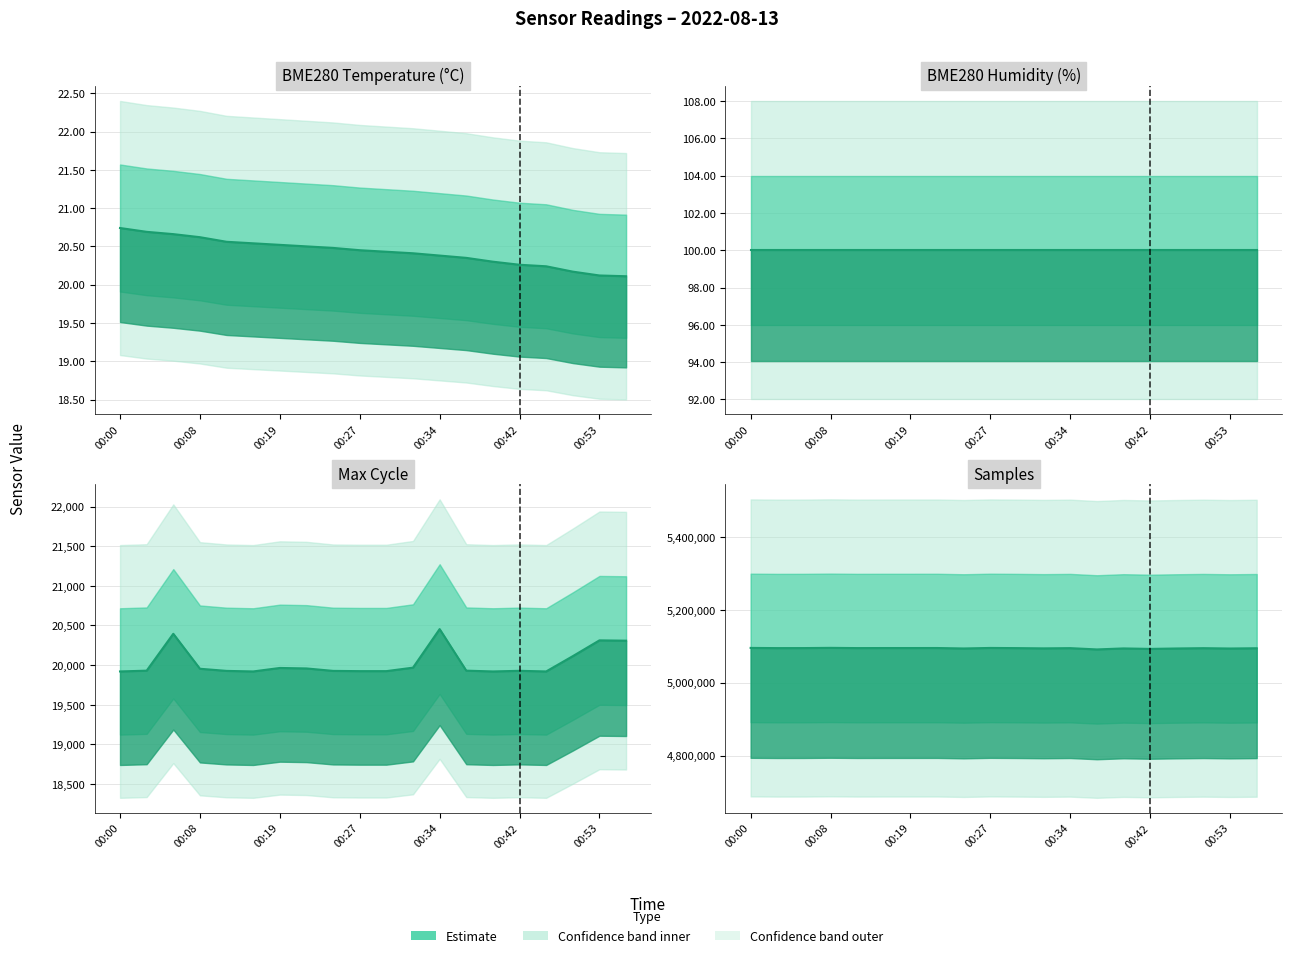

Where is Samples nearest to the value 5093440?

00:53